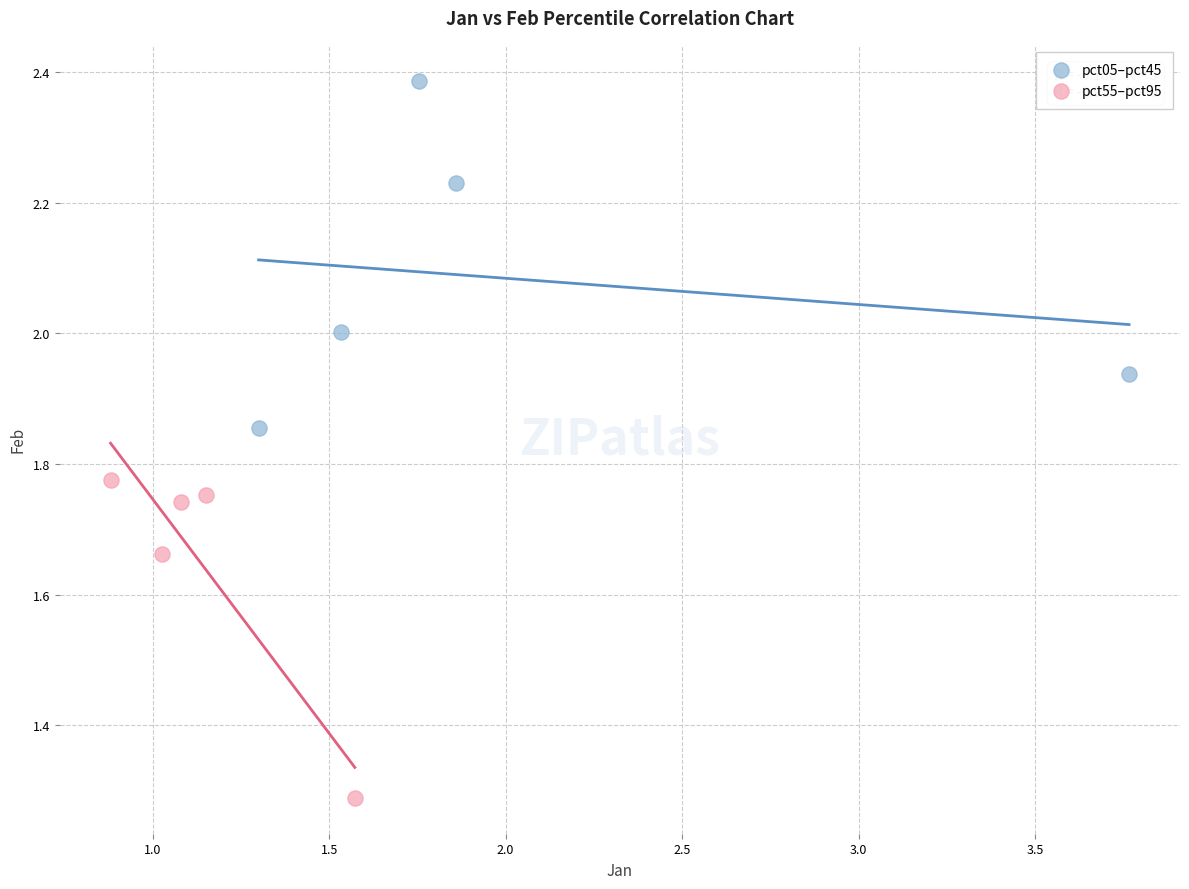

Which series reaches the maximum Y coordinate?

pct05–pct45